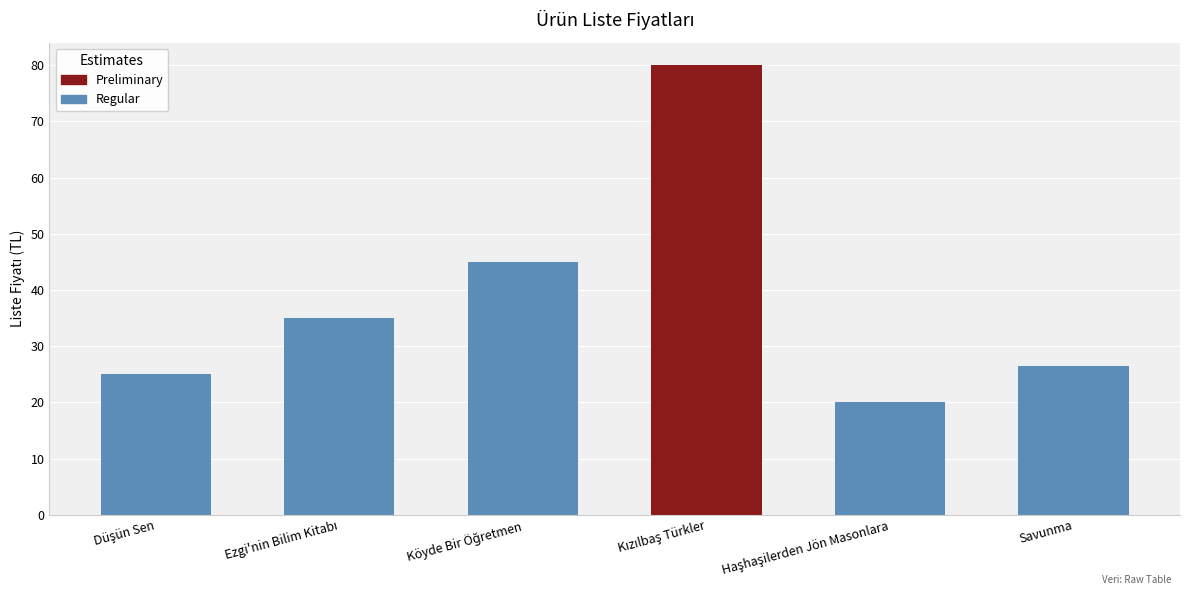

What position from the left is Haşhaşilerden Jön Masonlara?

4